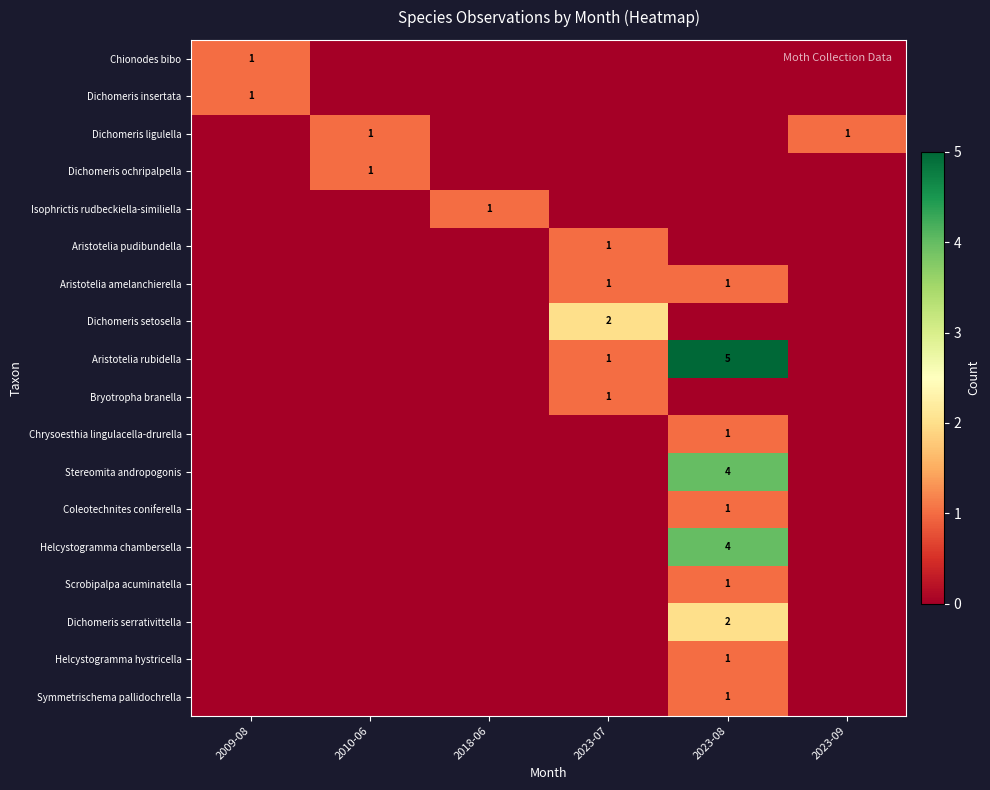

How many positive values does the Aristotelia amelanchierella series have?

2